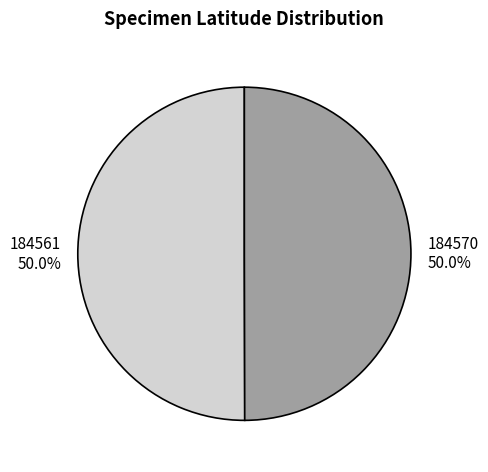

What is the ratio of the value at 184561 to the value at 184570?

1.0